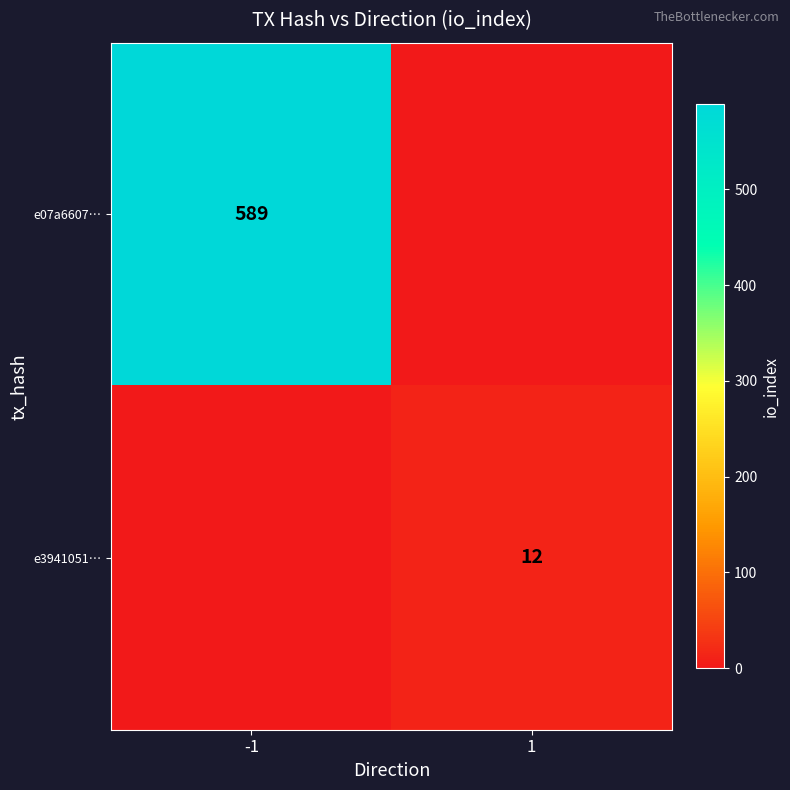

True or false: e07a6607… has a value of 887 at -1.

False